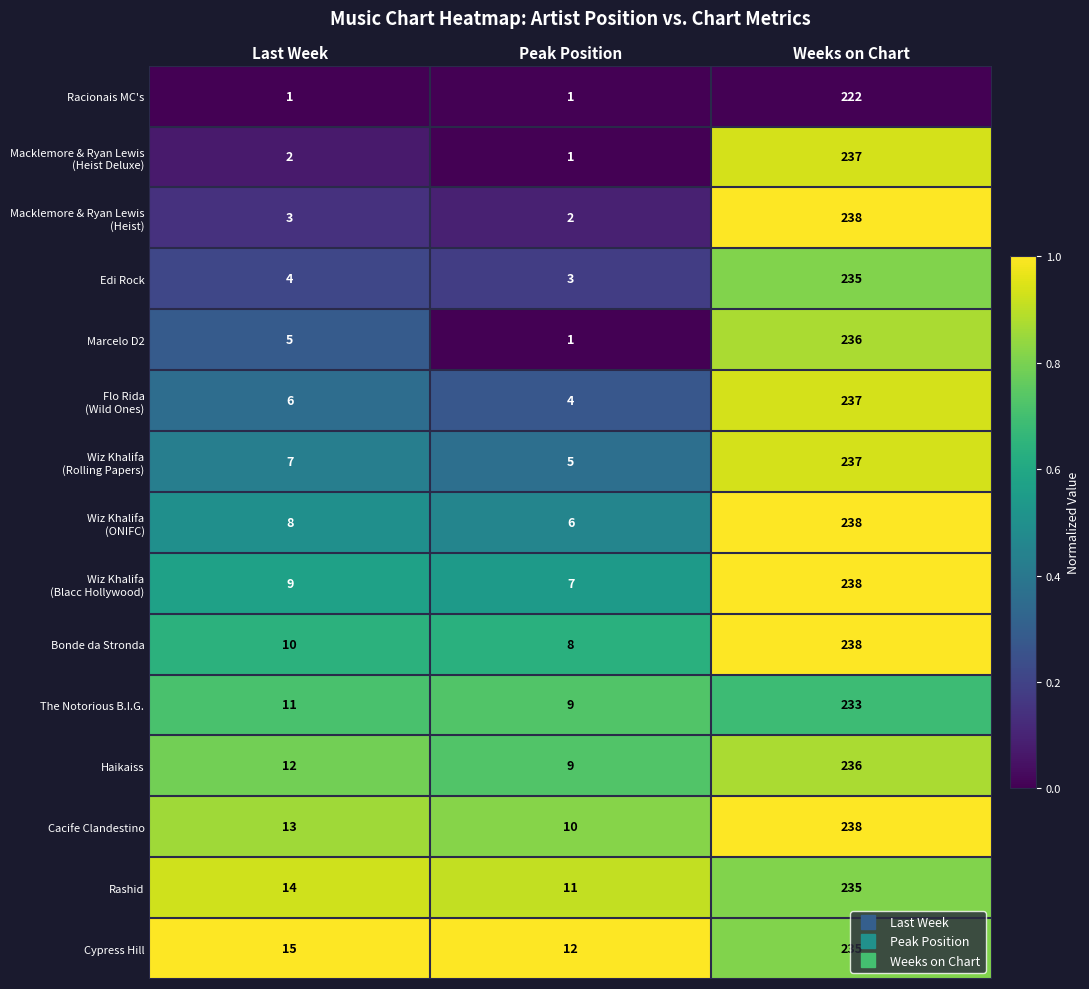

What is the minimum value for Cypress Hill?

12